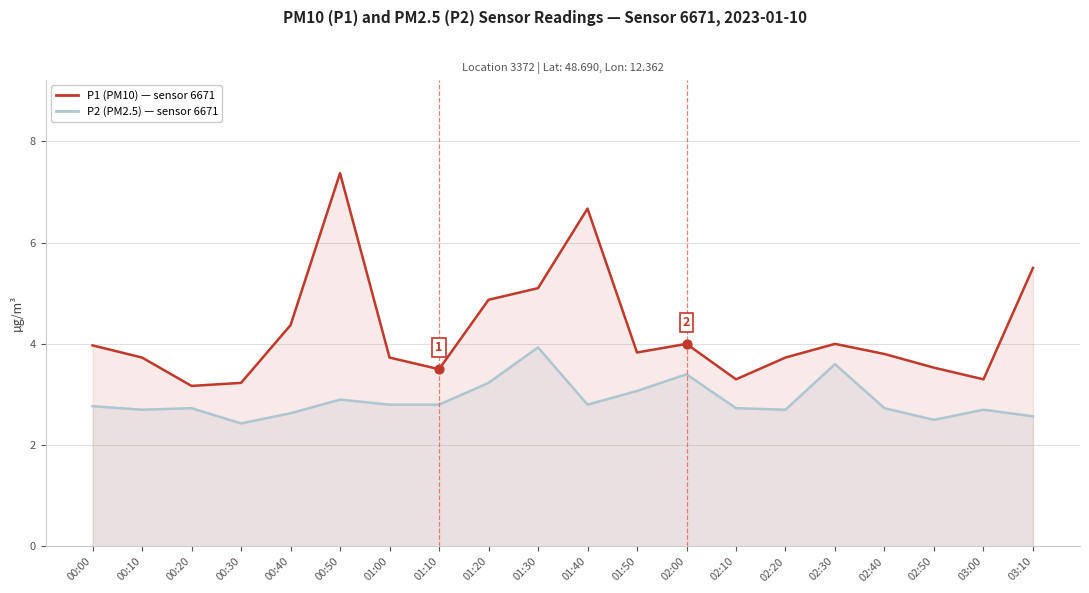

At which category is the sum across all series the highest?

00:50